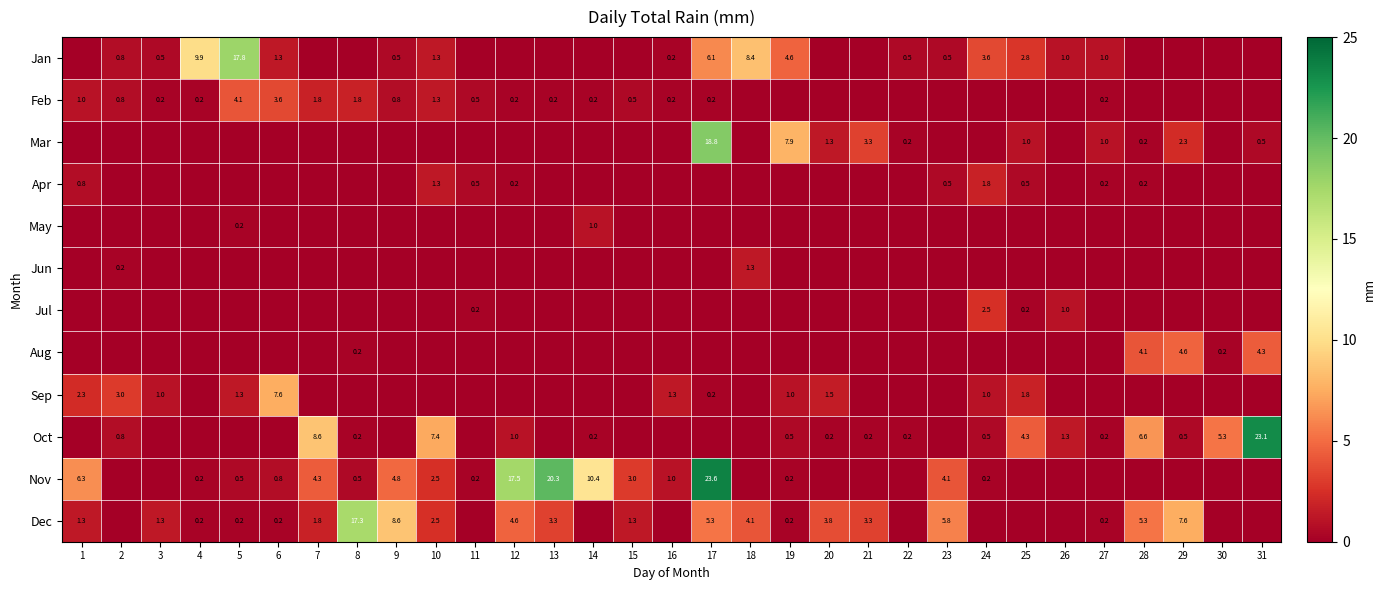

What is the total value across all series at 14?

11.9